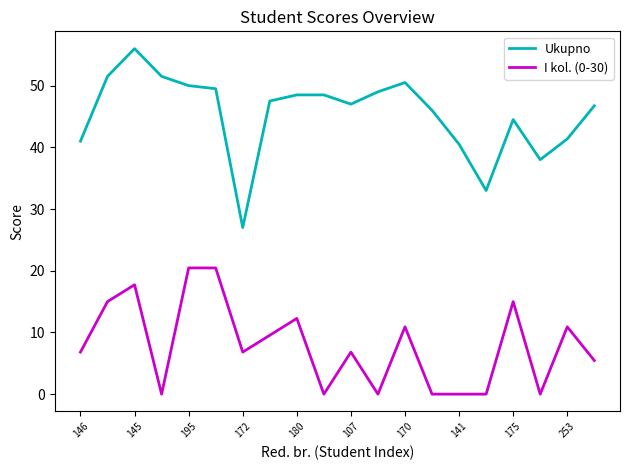

Which series has the widest spread of values?

Ukupno